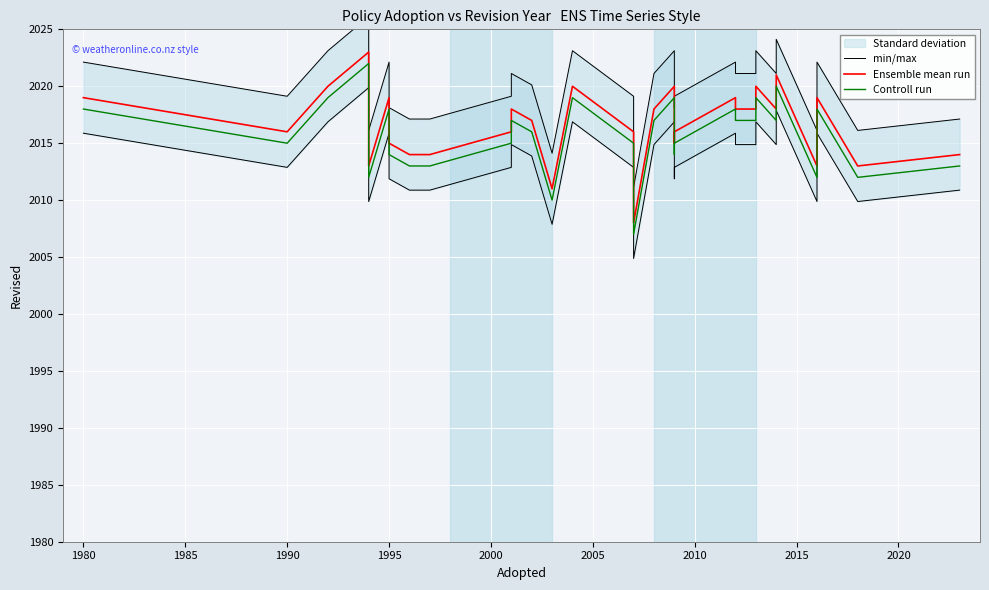

List the series in order of their overall mean, highest first.

min/max, Ensemble mean run, Controll run